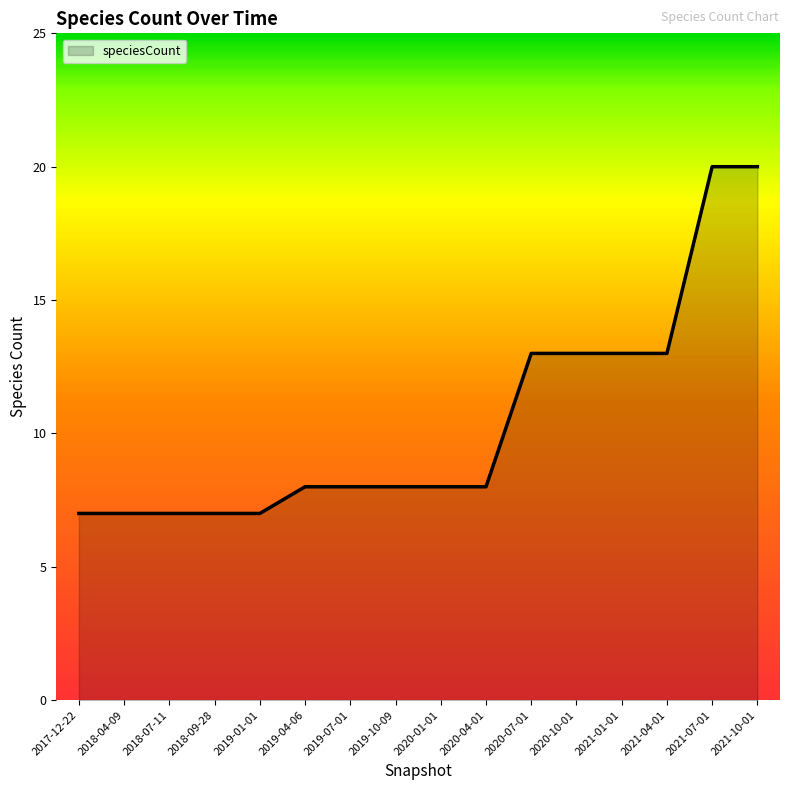

Is it true that the value at 2018-04-09 is 10?

False